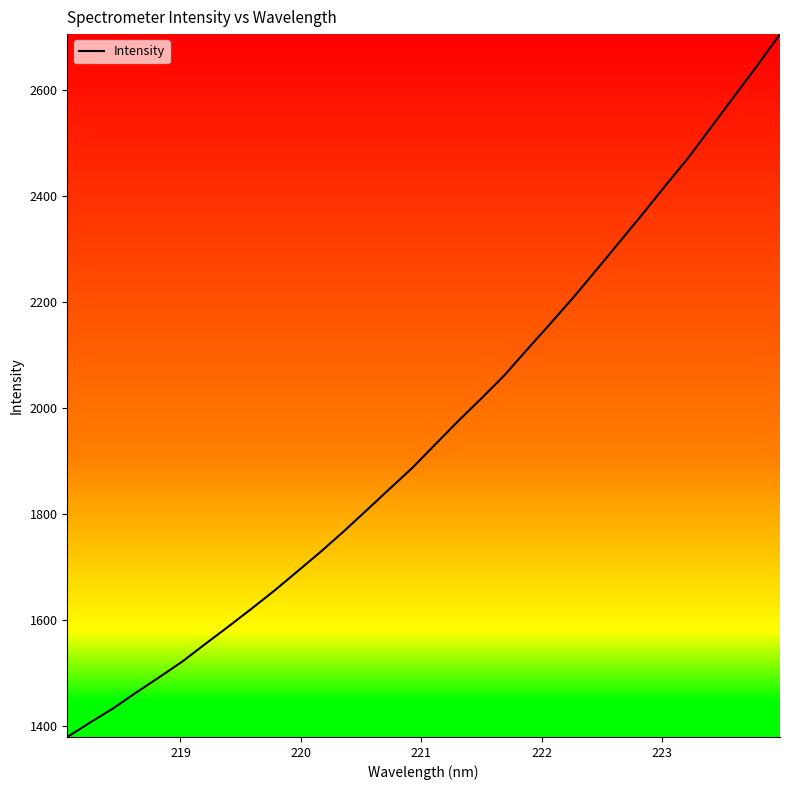

What is the difference between the maximum and second lowest values?

1296.9